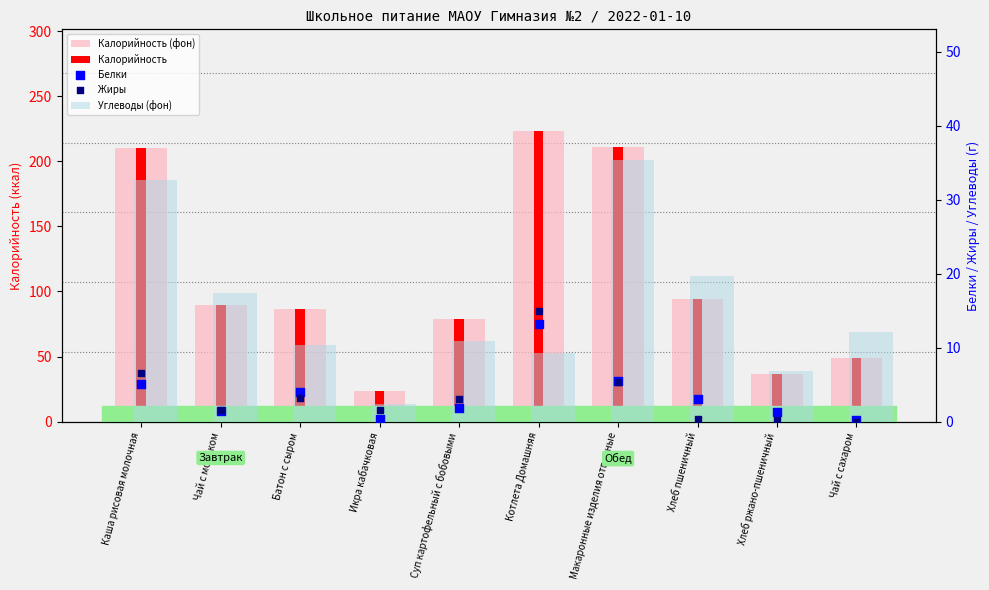

What is the total value across all series at Икра кабачковая?

51.5